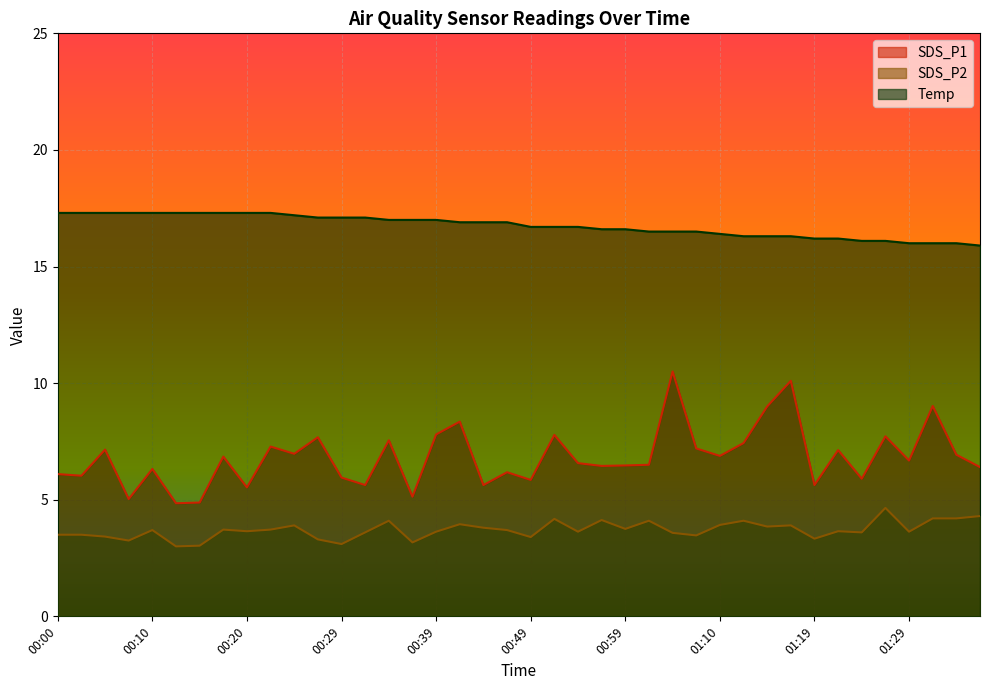

How many lines are shown in the chart?

3